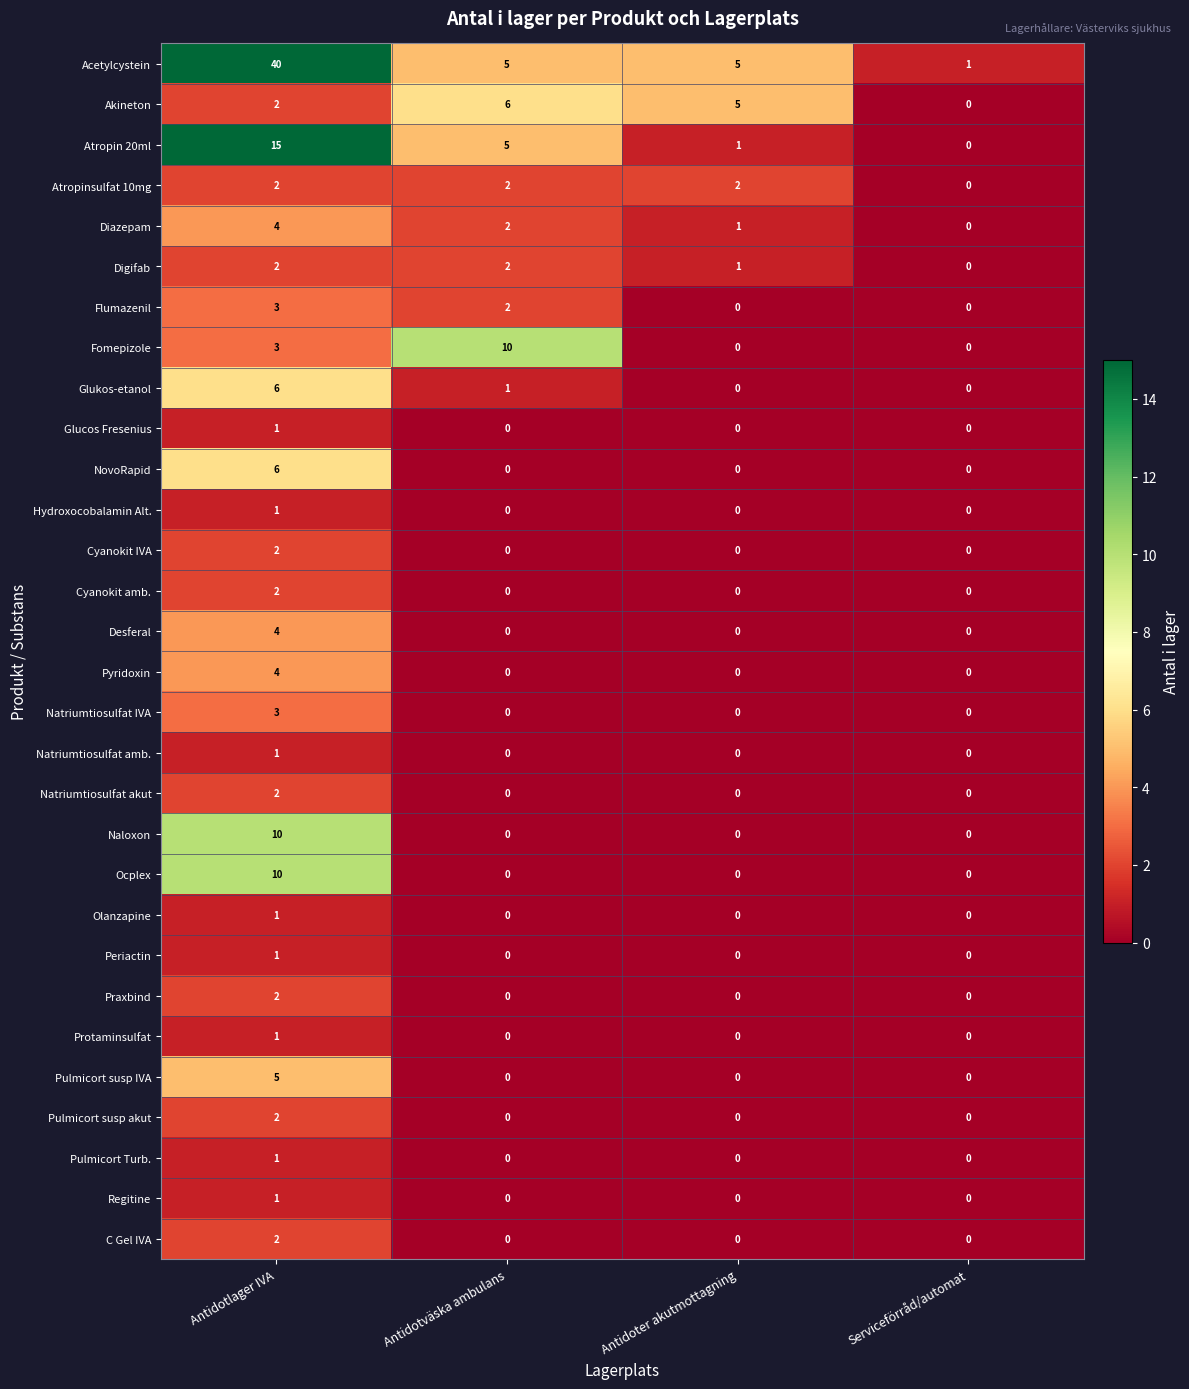

What is the sum of all Digifab values?

5